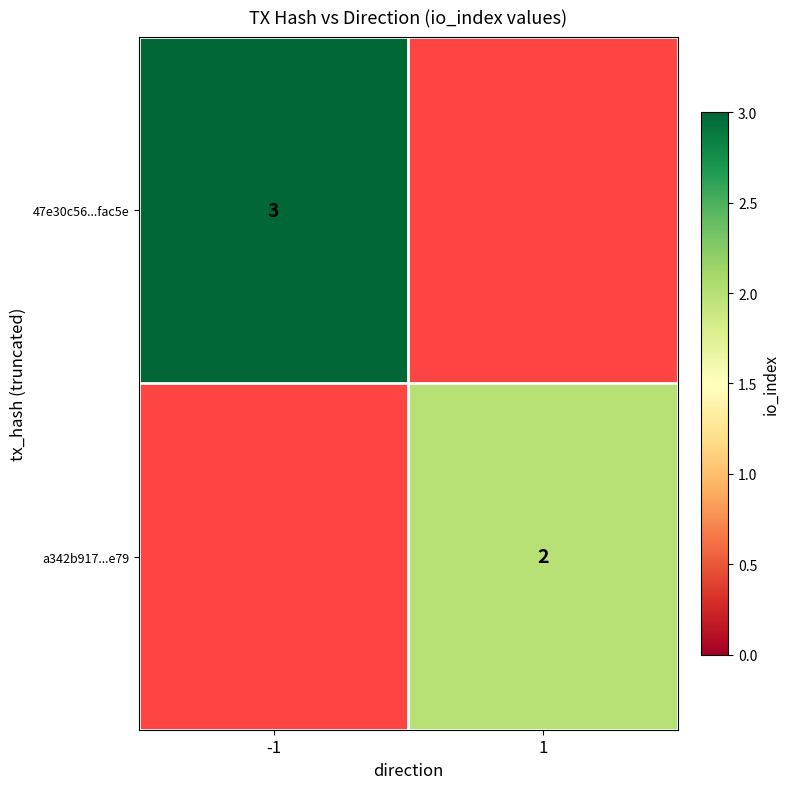

The value of 47e30c56...fac5e at -1 is 5. True or false?

False